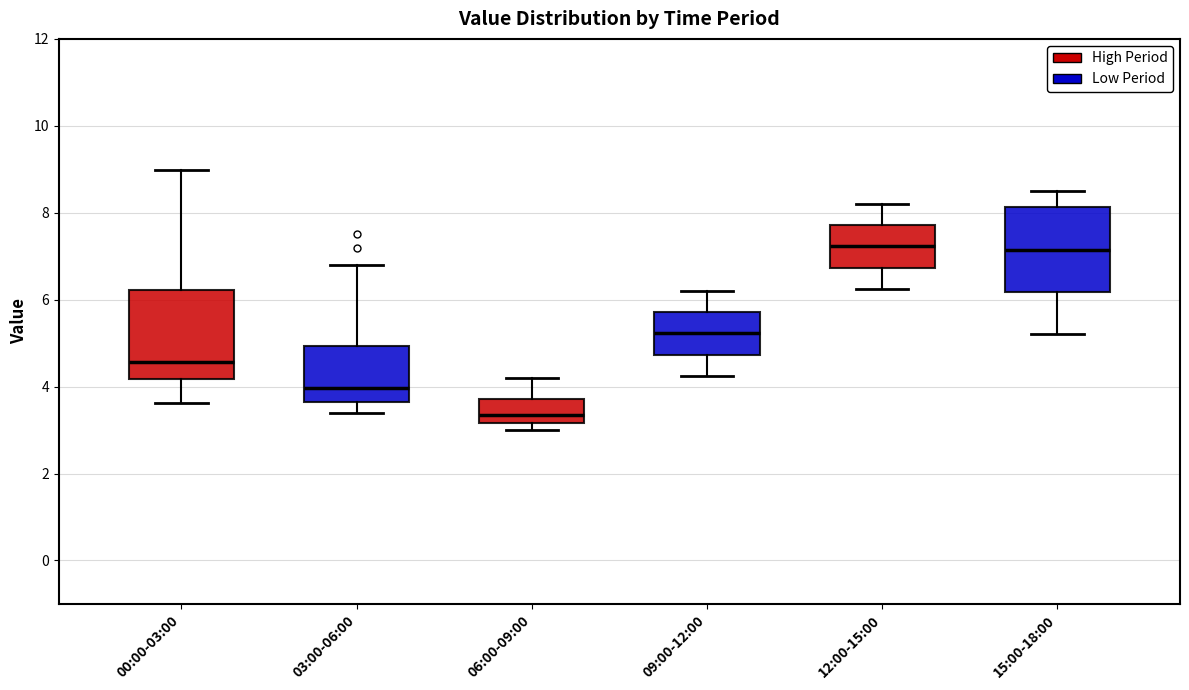

Reading left to right, read every box against the y-axis: the position of its median line, the range the box covers, and the ends of its whiskers. The values are not printed on the chart, so give them approximately, as read against the axis.

00:00-03:00: median 4.6, box 4.2 to 6.2, whiskers 3.6 to 9.0
03:00-06:00: median 4.0, box 3.6 to 5.0, whiskers 3.4 to 6.8
06:00-09:00: median 3.4, box 3.2 to 3.8, whiskers 3.0 to 4.2
09:00-12:00: median 5.2, box 4.8 to 5.8, whiskers 4.2 to 6.2
12:00-15:00: median 7.2, box 6.8 to 7.8, whiskers 6.2 to 8.2
15:00-18:00: median 7.2, box 6.2 to 8.2, whiskers 5.2 to 8.6